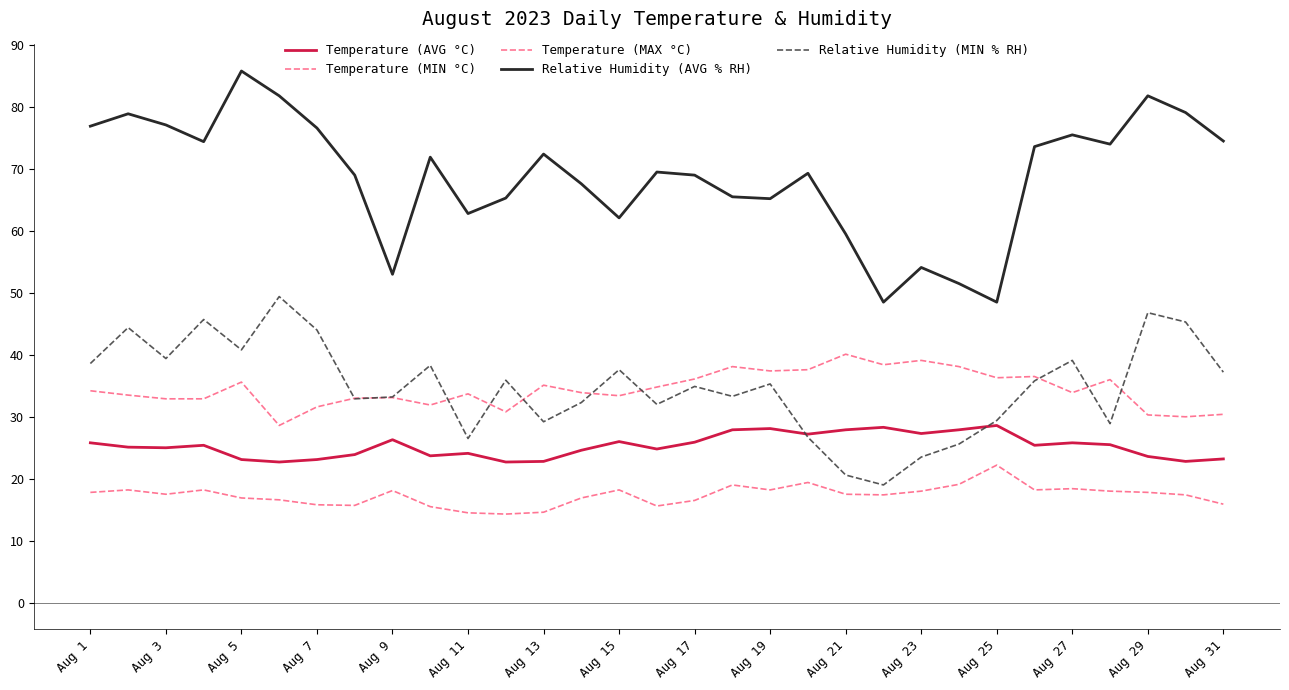

Which series has the widest spread of values?

Relative Humidity (AVG % RH)